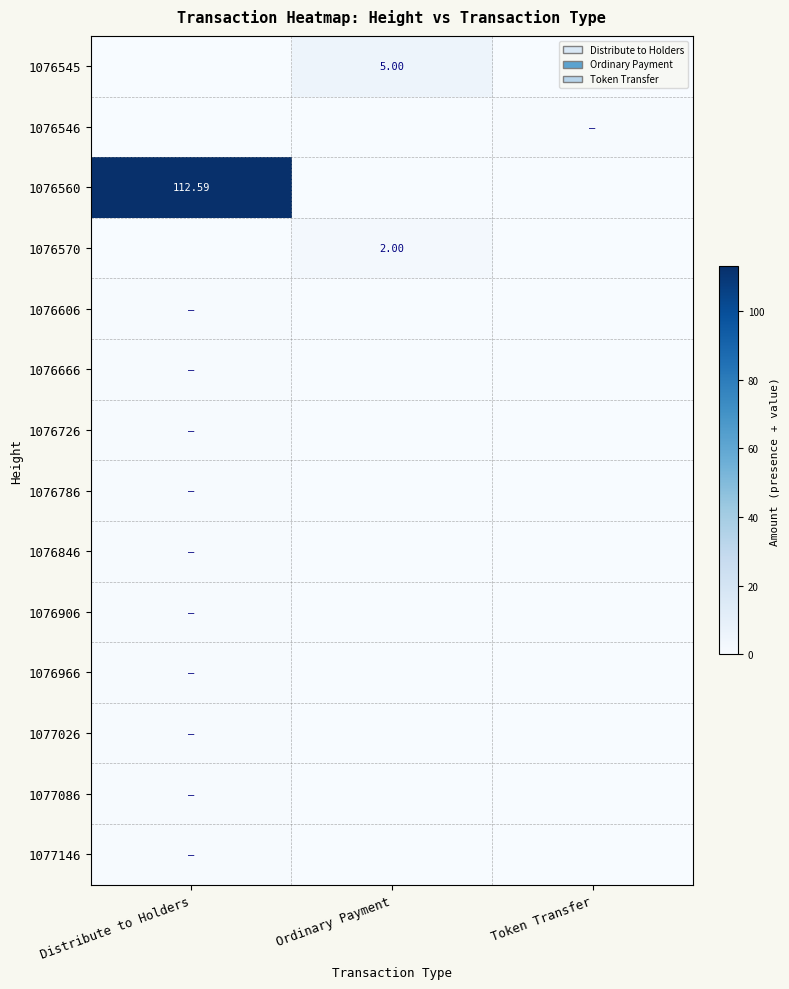

Is the value of 1076906 at Ordinary Payment greater than the value of 1077026 at Distribute to Holders?

No